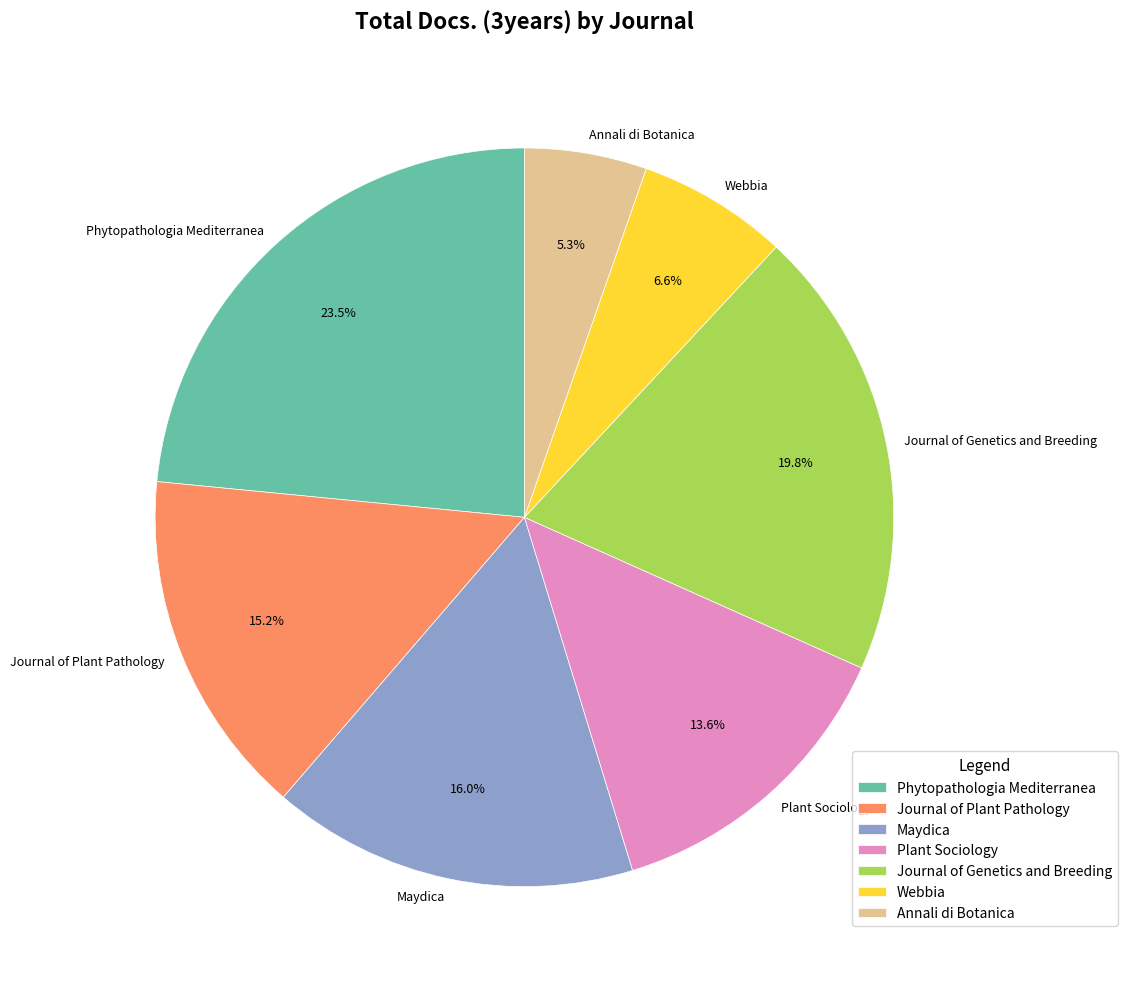

Which category has the biggest portion of the pie?

Phytopathologia Mediterranea